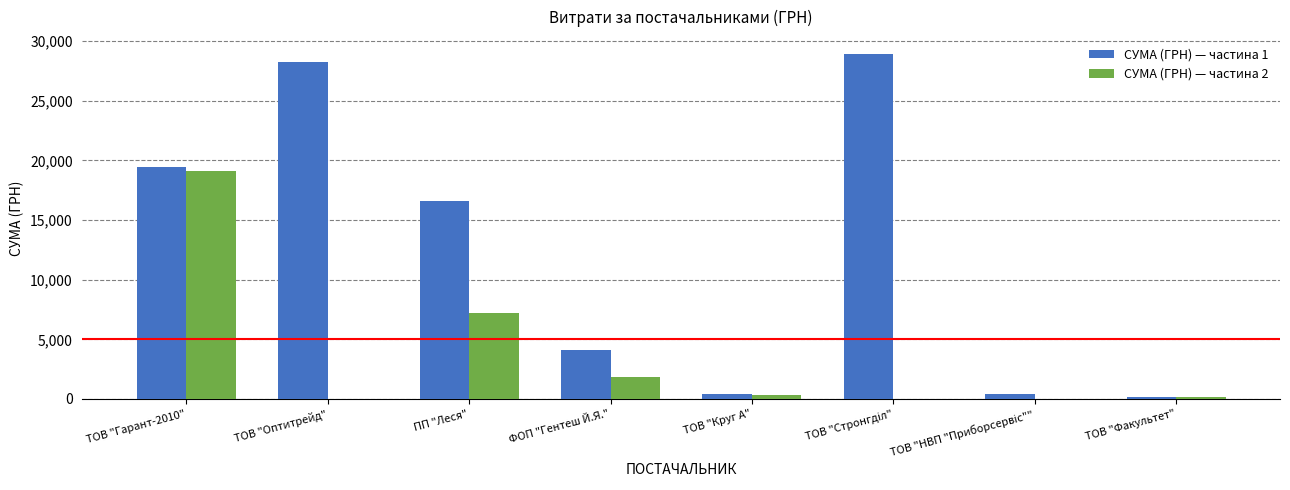

What is the greatest value displayed?

28897.0